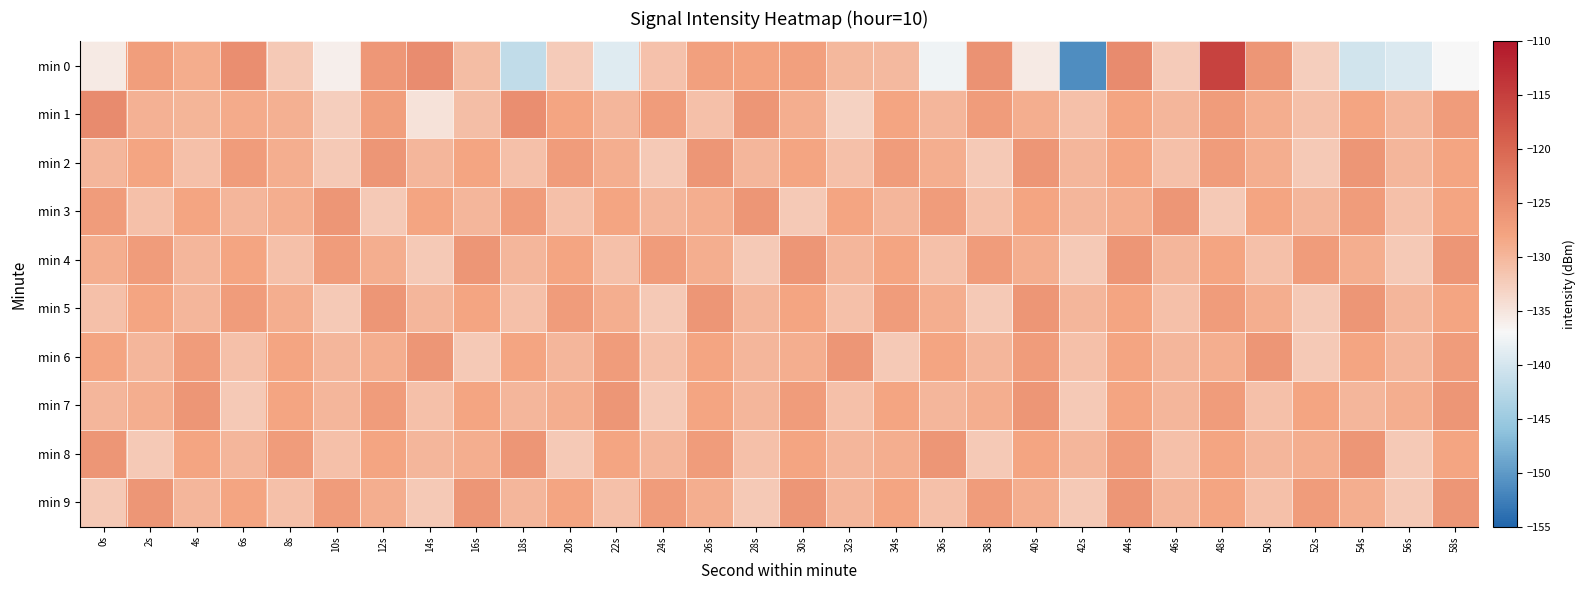

How many categories are shown in the chart?

30